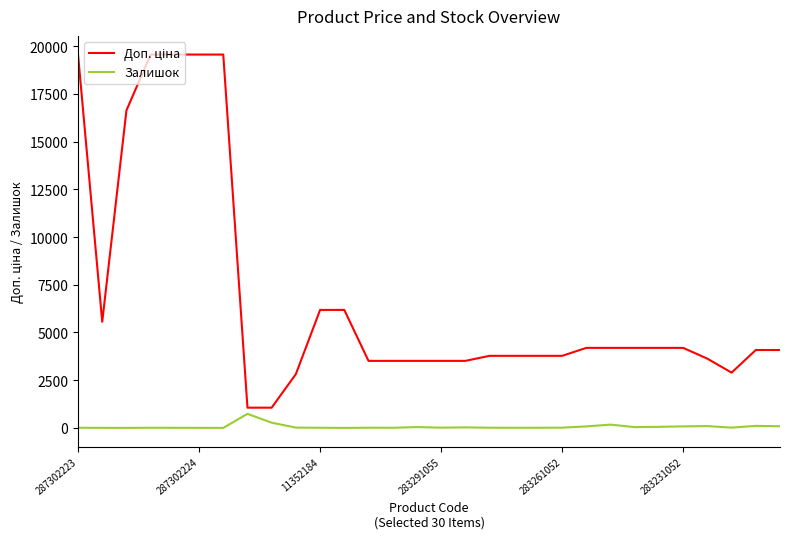

What is the maximum value shown in the chart?

19564.9